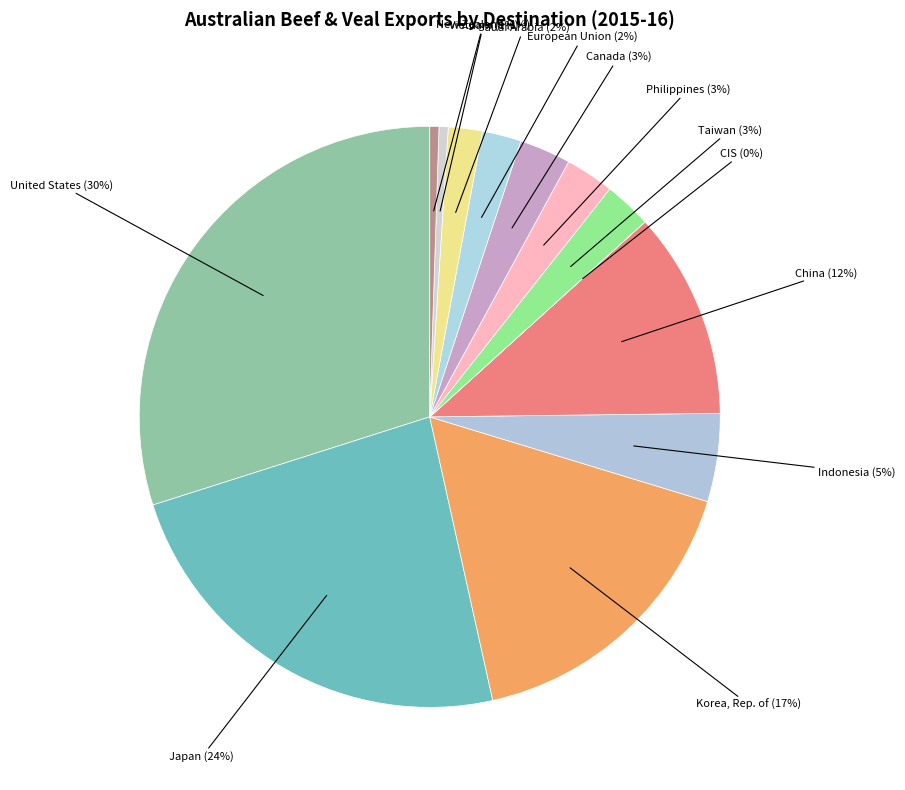

To the nearest percent, what is the average slice percentage?

8%